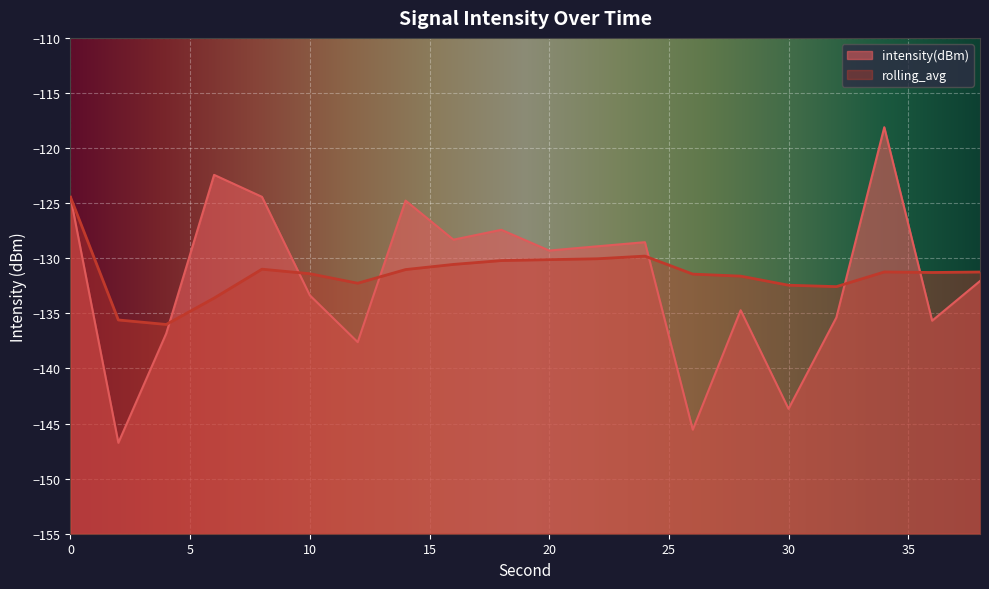

Where is intensity(dBm) nearest to the value -132?

38